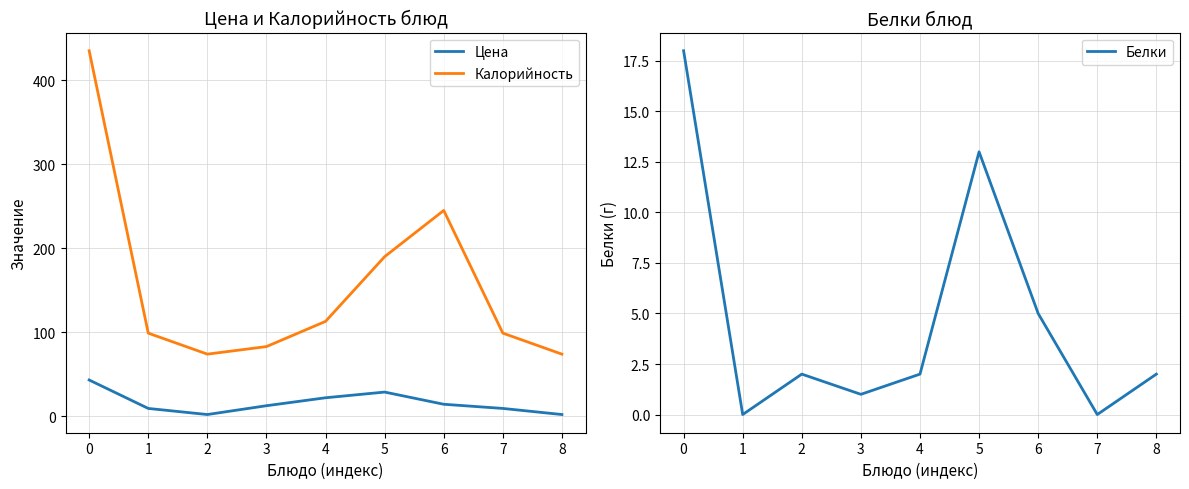

Where is the first local minimum for Калорийность?

2